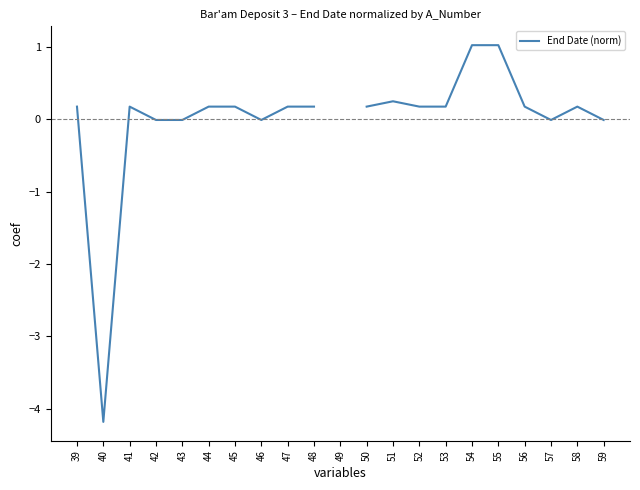

How many positive values are there?

14